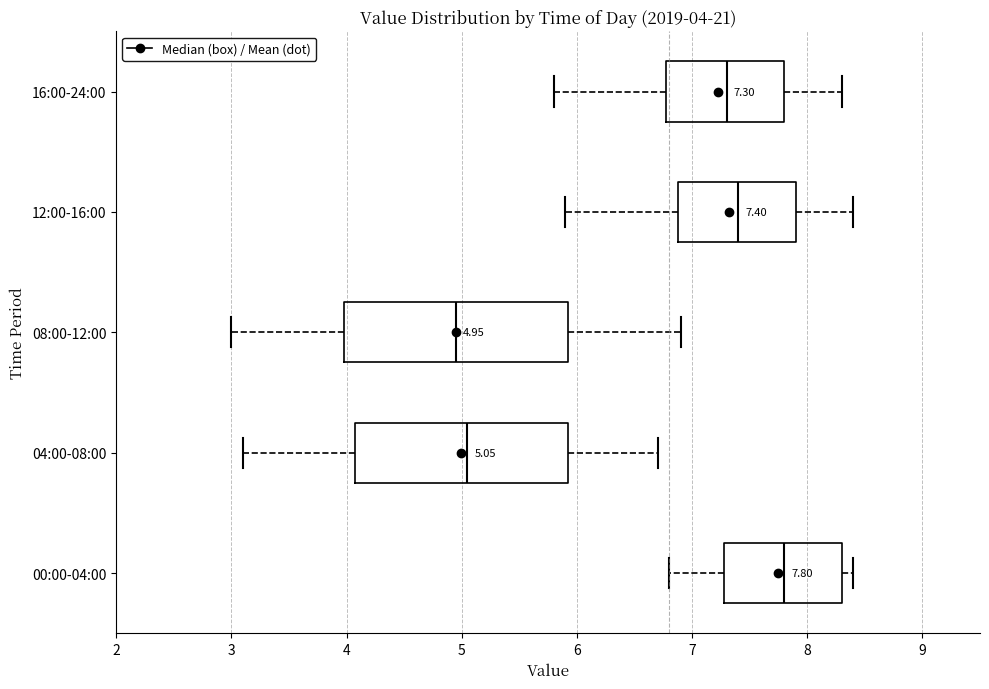

Which box's median line is the furthest to the right?

00:00-04:00